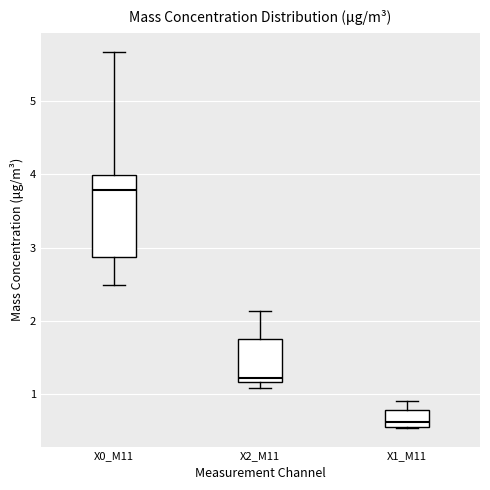

Where is the upper edge of the box for X0_M11 on the y-axis? The values are not printed on the chart, so give them approximately, as read against the axis.

4.0